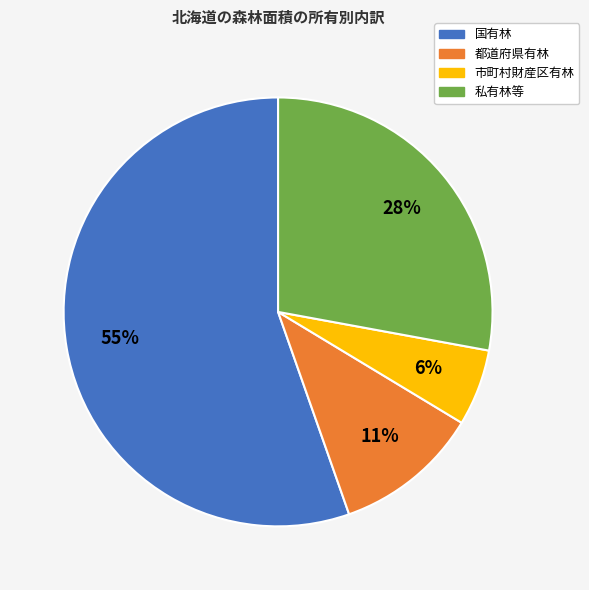

To the nearest percent, what is the combined percentage of 国有林 and 都道府県有林?

66%